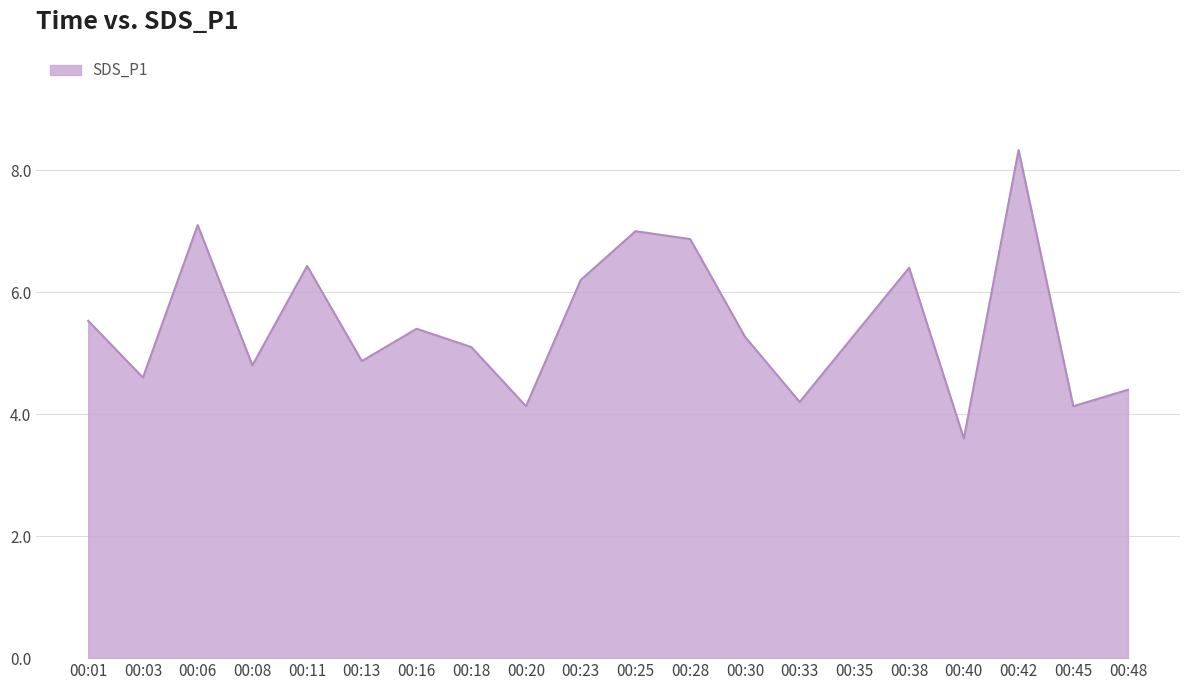

What value does the data have at 00:16?

5.4